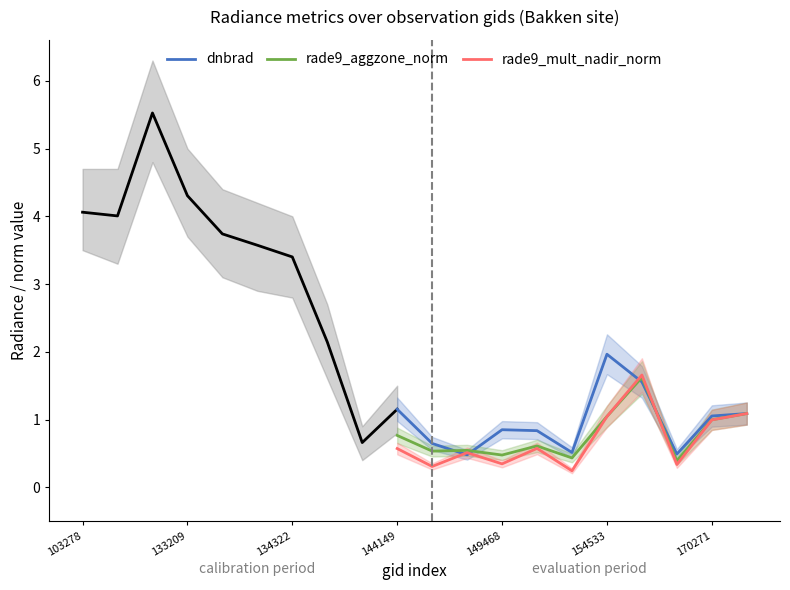

What is the highest value of the dnbrad series?

2.0